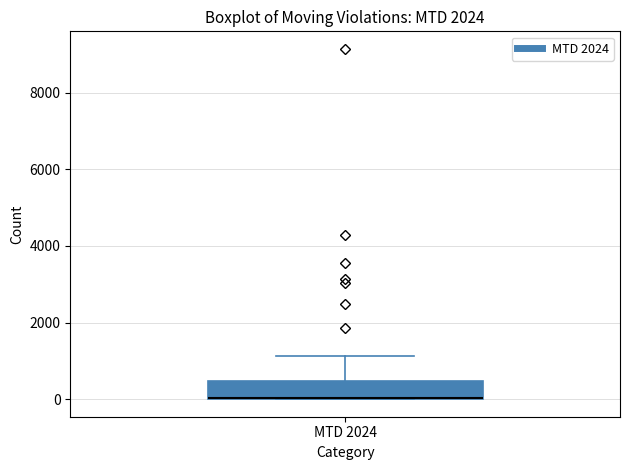

Read this box plot against the y-axis: the position of the median line, the range covered by the box, and the ends of both whiskers. The values are not printed on the chart, so give them approximately, as read against the axis.

median 0, box 0 to 400, whiskers 0 to 1200